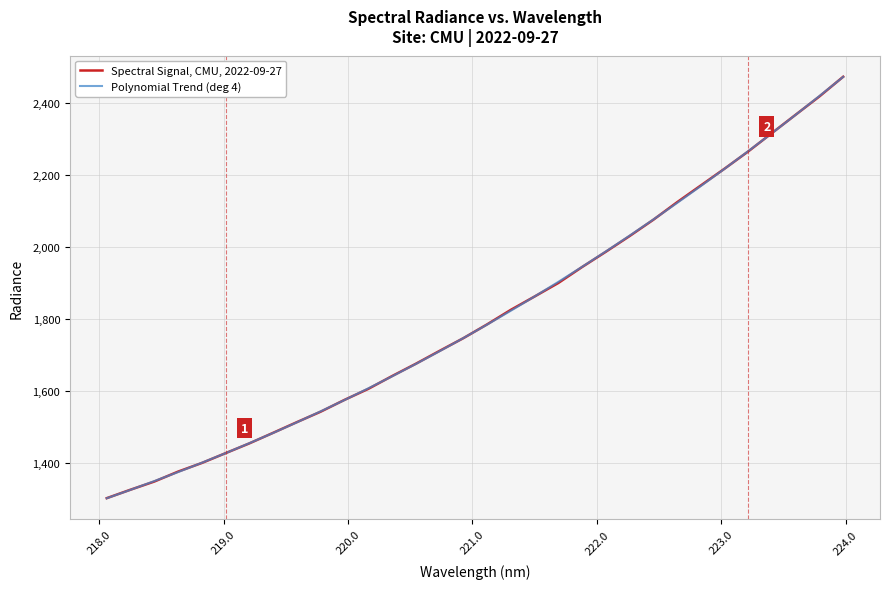

Which series has the widest spread of values?

Spectral Signal, CMU, 2022-09-27